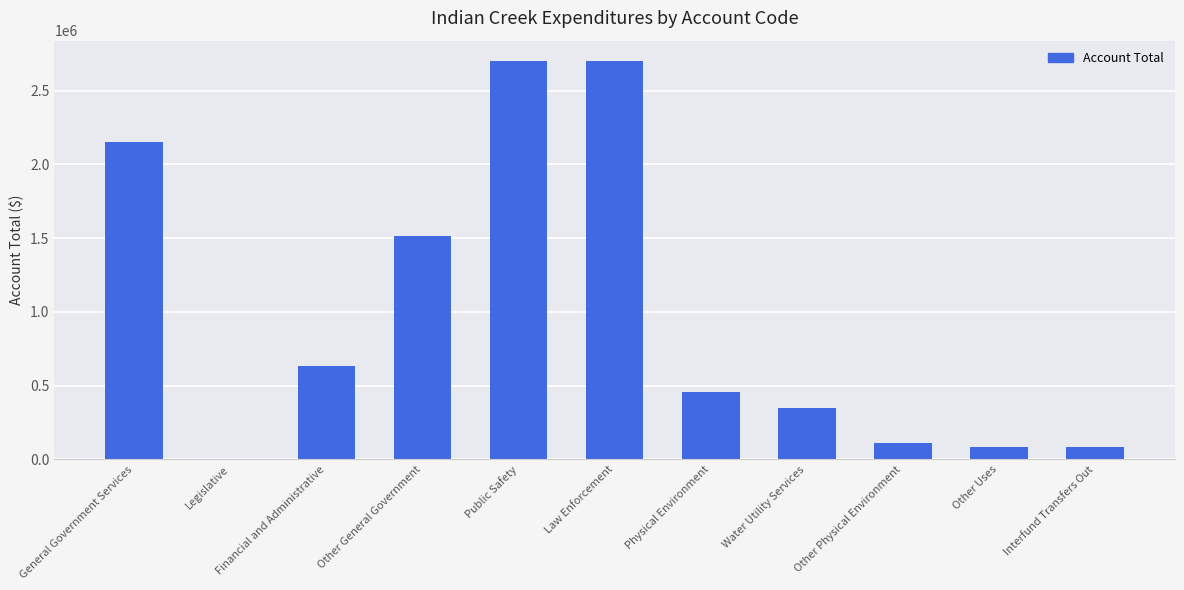

What is the approximate value at Public Safety?

2703172